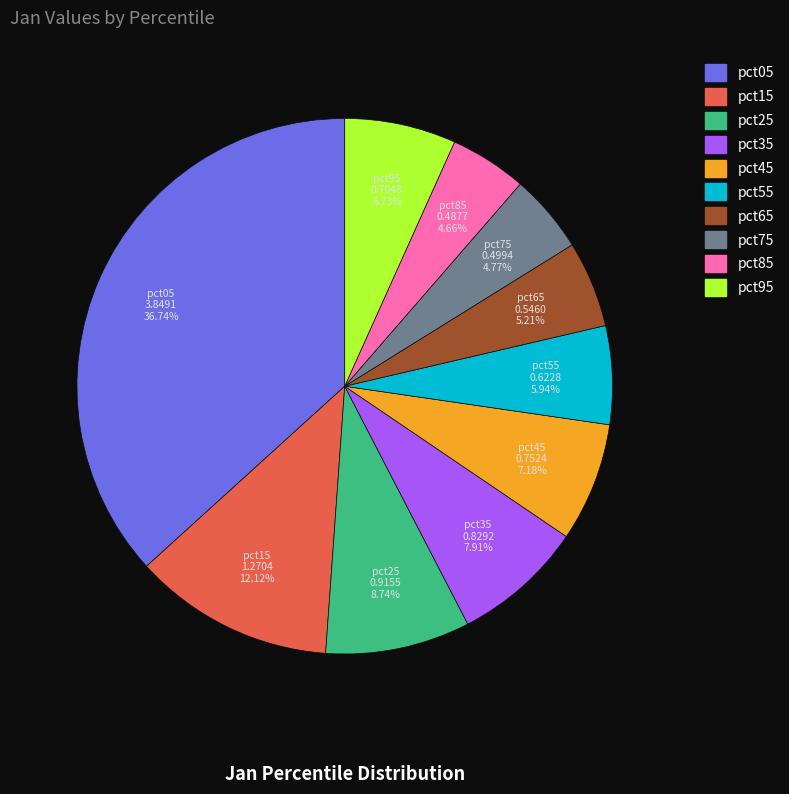

Approximately how many times larger is the value at pct35 compared to pct15?

0.7